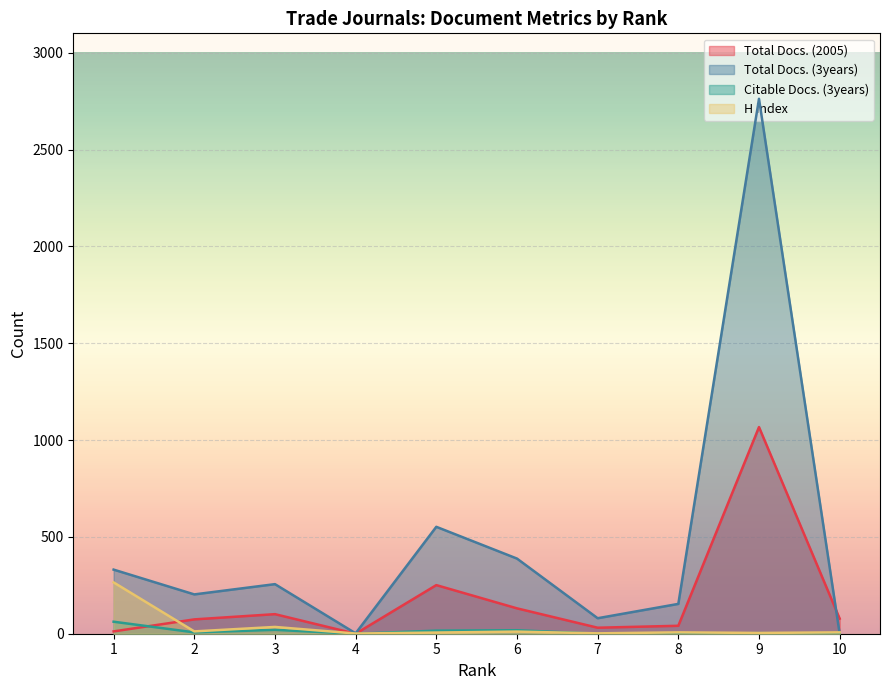

True or false: Total Docs. (3years) has more than 1 points higher than both neighbors.

True